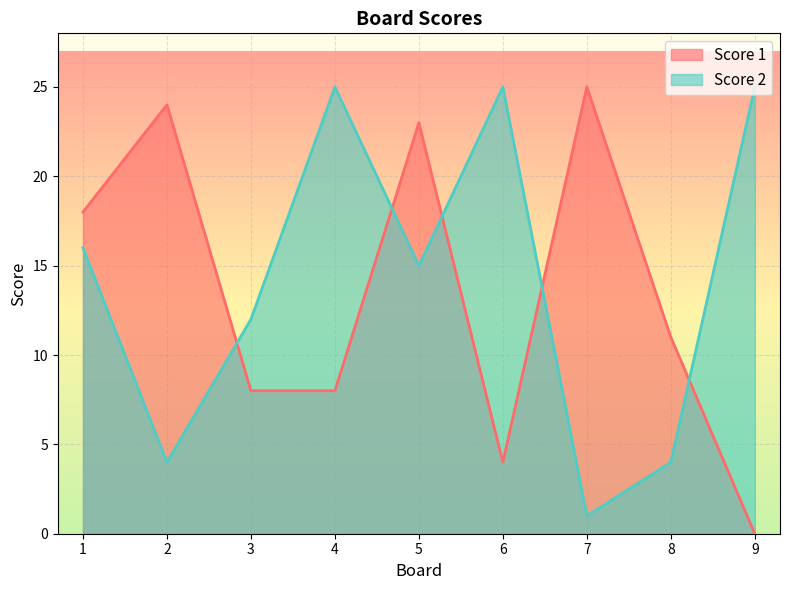

The Score 2 series shows 15 at 5. True or false?

True